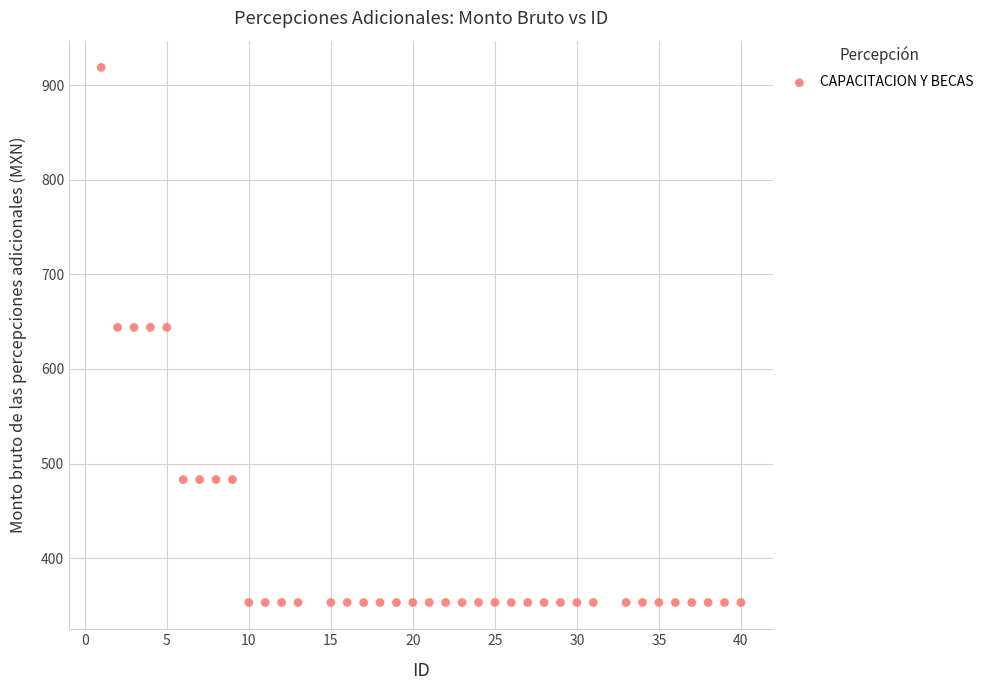

What is the range of Y values (max minus min)?

566